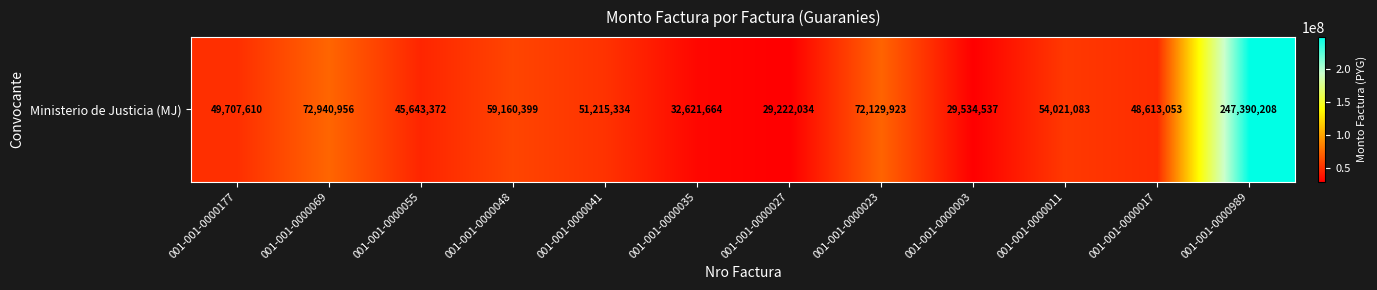

Rank the categories by value from highest to lowest.

001-001-0000989, 001-001-0000069, 001-001-0000023, 001-001-0000048, 001-001-0000011, 001-001-0000041, 001-001-0000177, 001-001-0000017, 001-001-0000055, 001-001-0000035, 001-001-0000003, 001-001-0000027